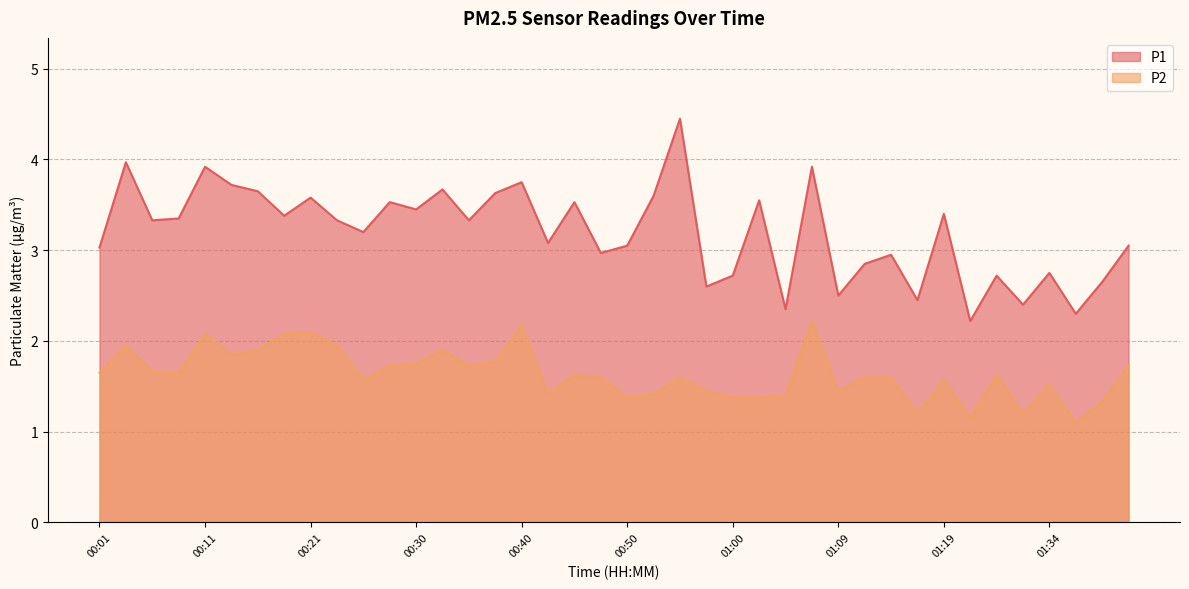

What is the maximum value shown in the chart?

4.5